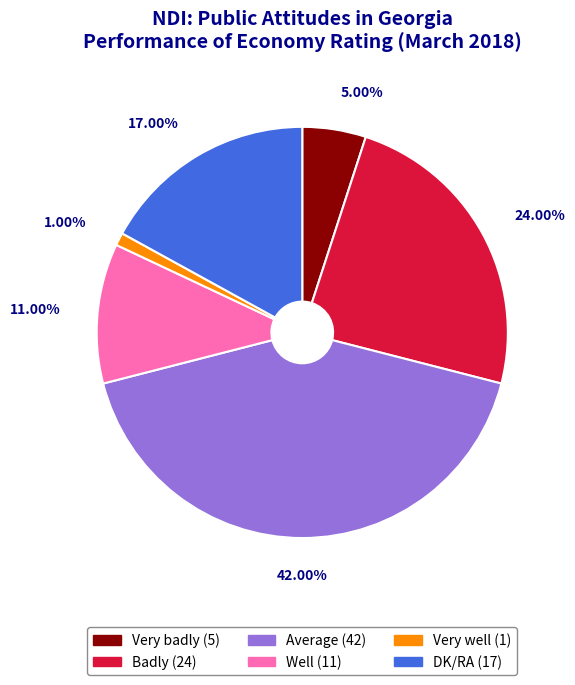

Does any single category account for the majority?

No